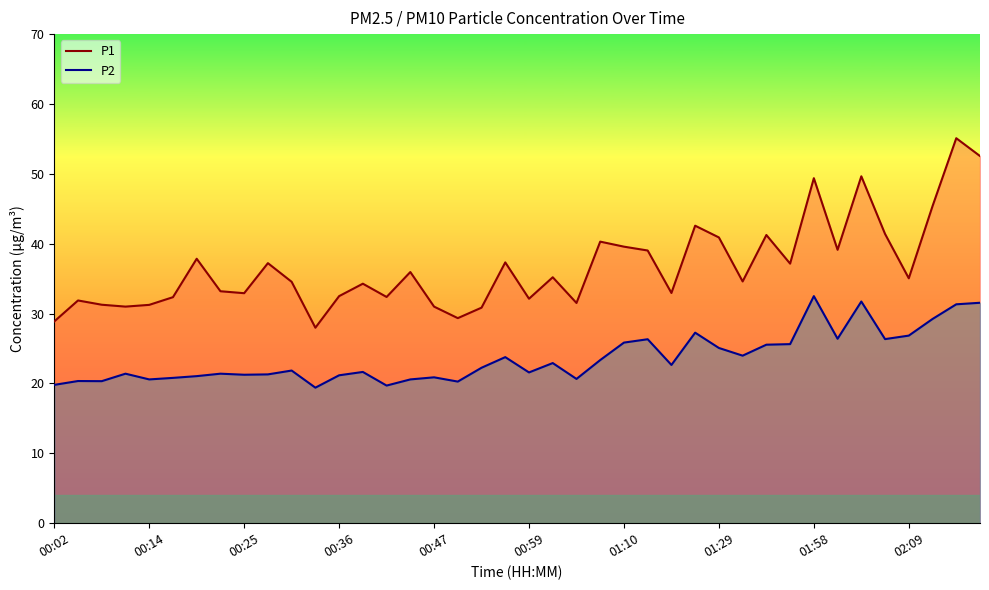

What is the difference between the second highest and minimum values in the P2 series?

12.3